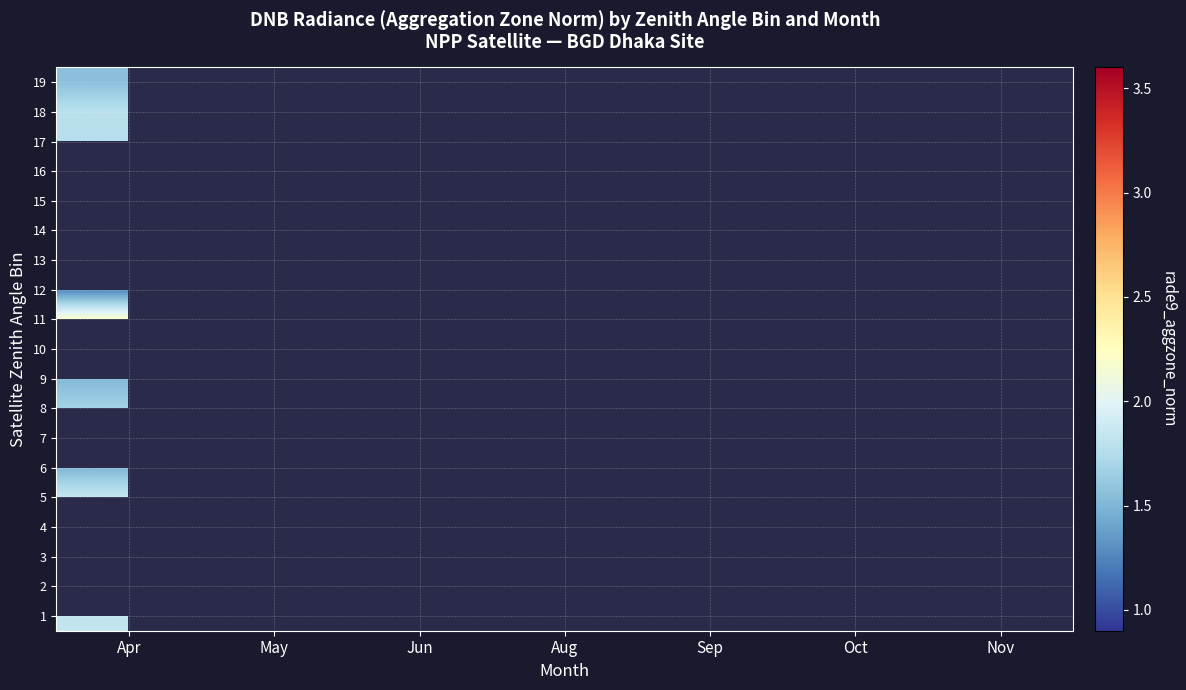

What is the spread (max minus min) of values at Apr?

1.0